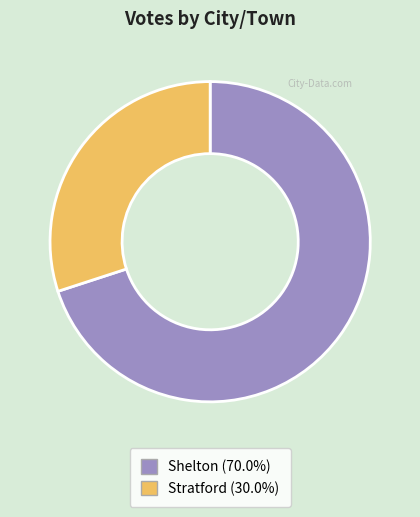

Which slice is the largest?

Shelton